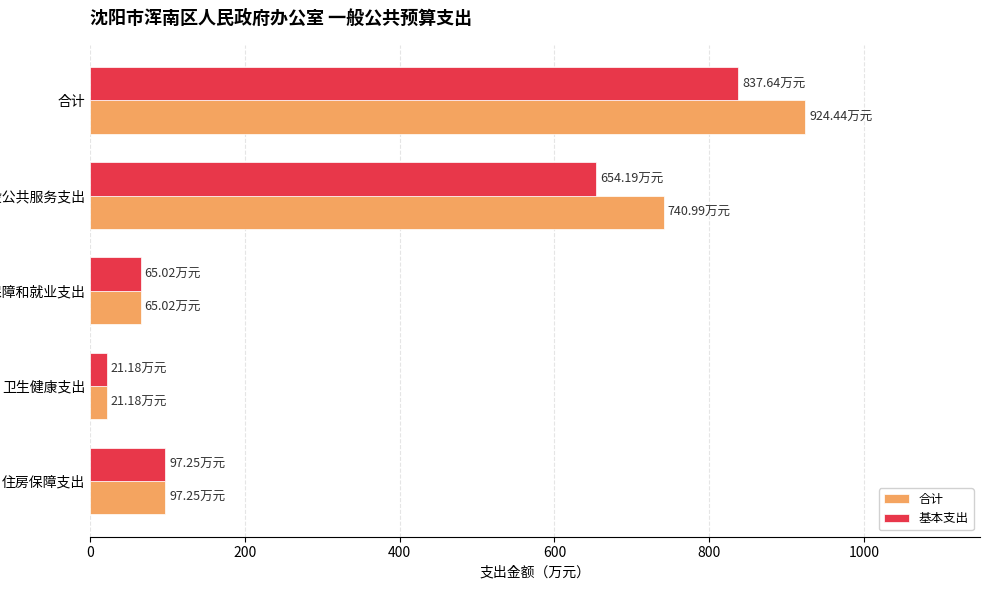

Where is 基本支出 nearest to the value 429?

一般公共服务支出